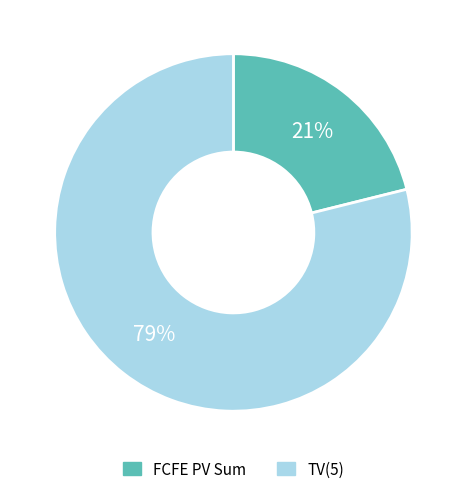

Which slice is the smallest?

FCFE PV Sum